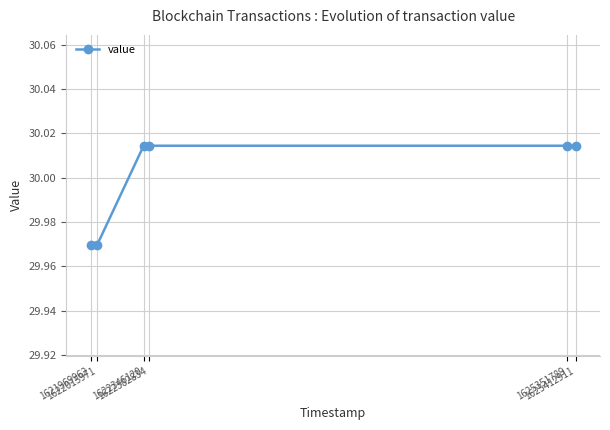

Count the number of values greater than 30.

4